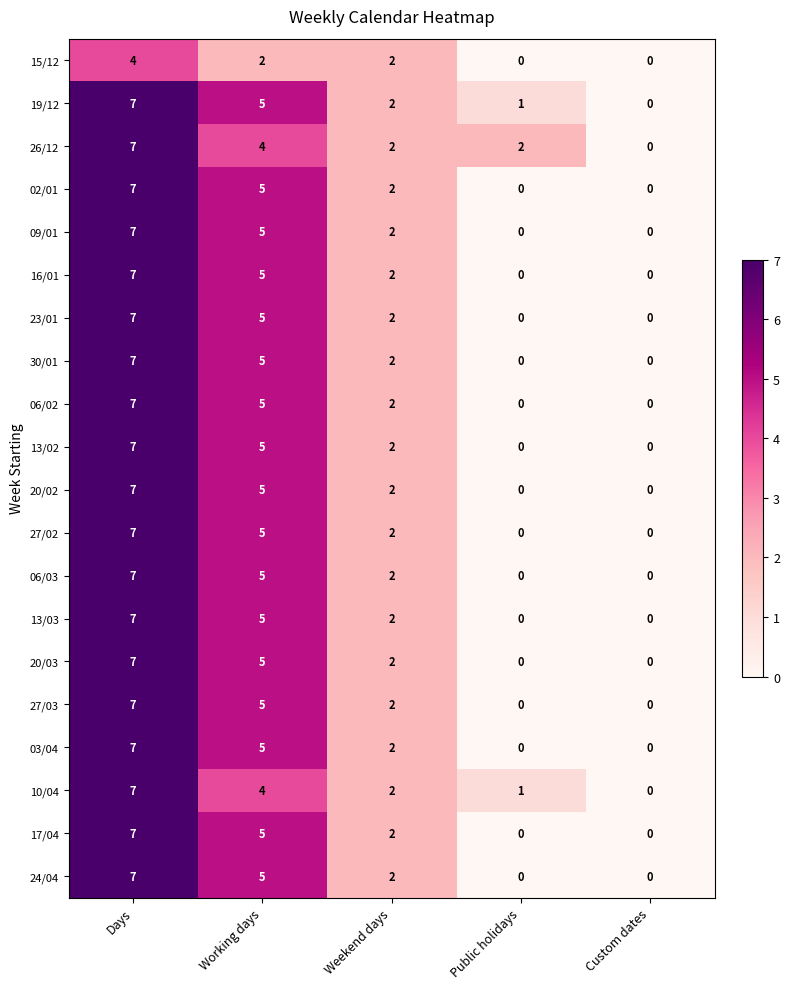

What is the maximum value shown in the chart?

7